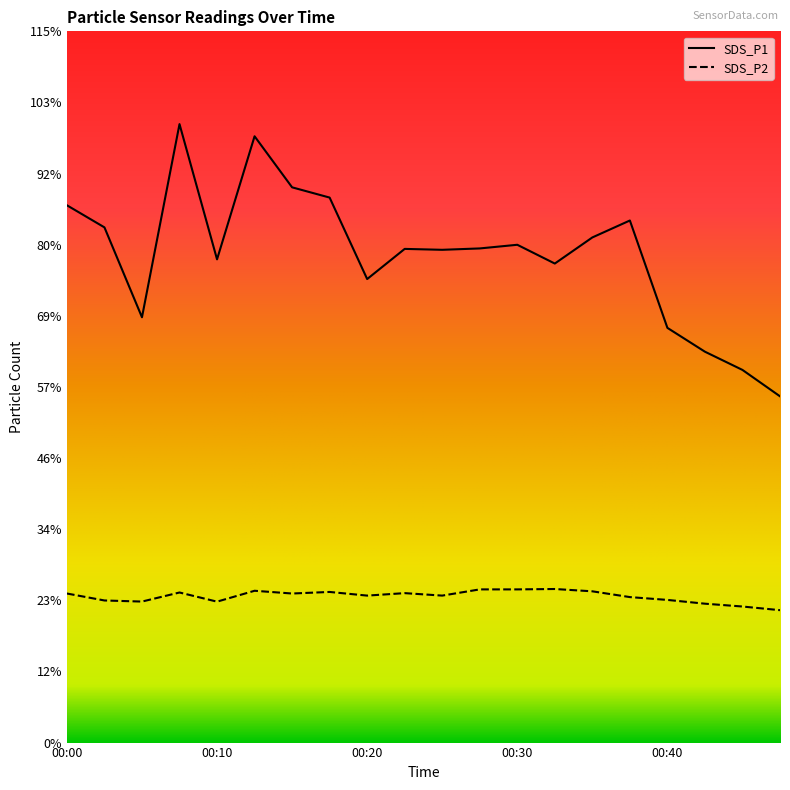

Reading left to right, transcribe all the data shown in this chart.

SDS_P1: 00:00=195.5	00:03=187.4	00:05=154.7	00:08=225.0	00:10=175.8	00:13=220.6	00:15=202.0	00:18=198.3	00:20=168.6	00:23=179.6	00:25=179.3	00:27=179.8	00:30=181.1	00:32=174.3	00:35=183.8	00:37=189.9	00:40=150.9	00:42=142.2	00:45=135.6	00:48=126.0
SDS_P2: 00:00=54.2	00:03=51.7	00:05=51.3	00:08=54.6	00:10=51.3	00:13=55.2	00:15=54.2	00:18=54.8	00:20=53.5	00:23=54.4	00:25=53.5	00:27=55.7	00:30=55.7	00:32=55.9	00:35=55.0	00:37=52.9	00:40=51.9	00:42=50.5	00:45=49.5	00:48=48.2